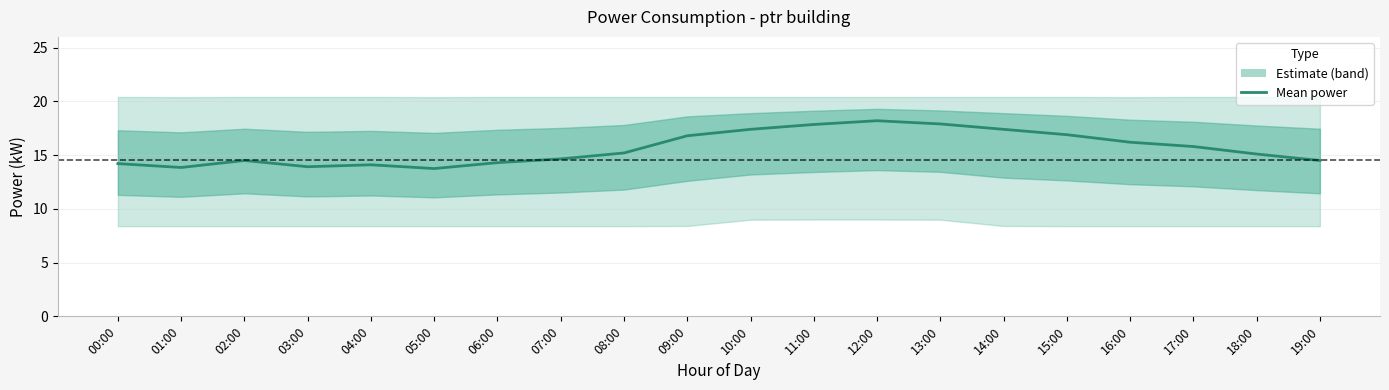

Rank the categories by value from highest to lowest.

12:00, 13:00, 11:00, 10:00, 14:00, 15:00, 09:00, 16:00, 17:00, 08:00, 18:00, 07:00, 02:00, 19:00, 06:00, 00:00, 04:00, 03:00, 01:00, 05:00